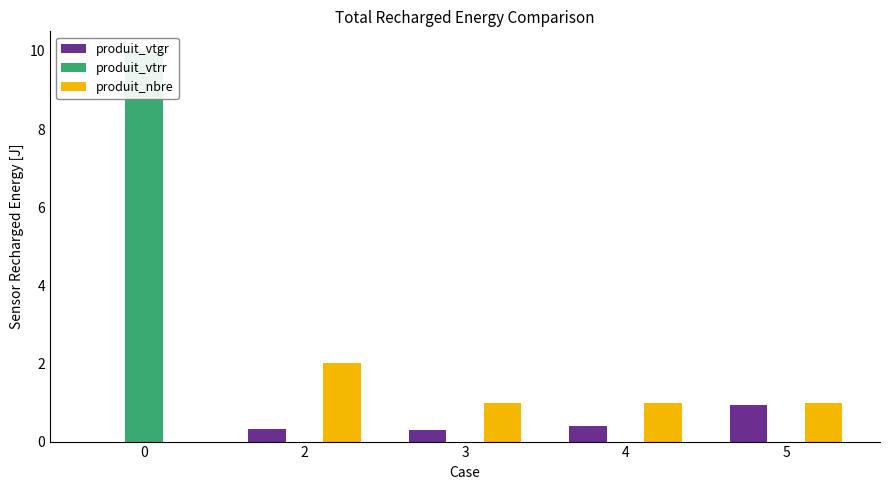

The value of produit_nbre at 4 is 1.0. True or false?

True